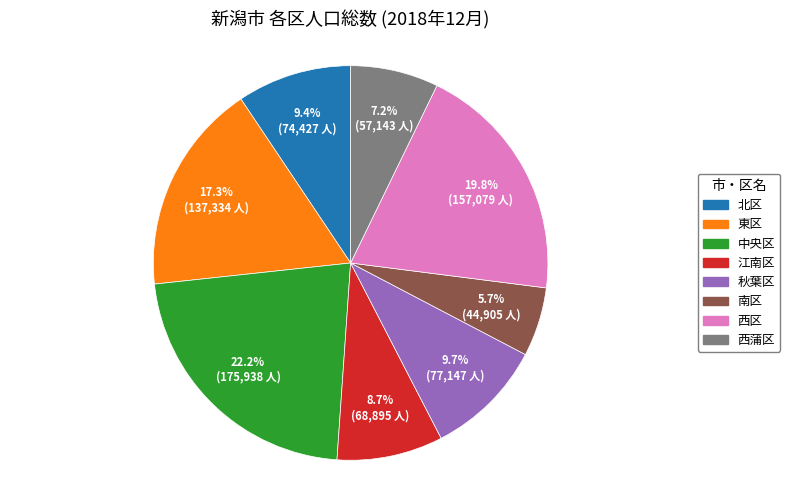

The 秋葉区 slice represents 10% of the pie. True or false?

True